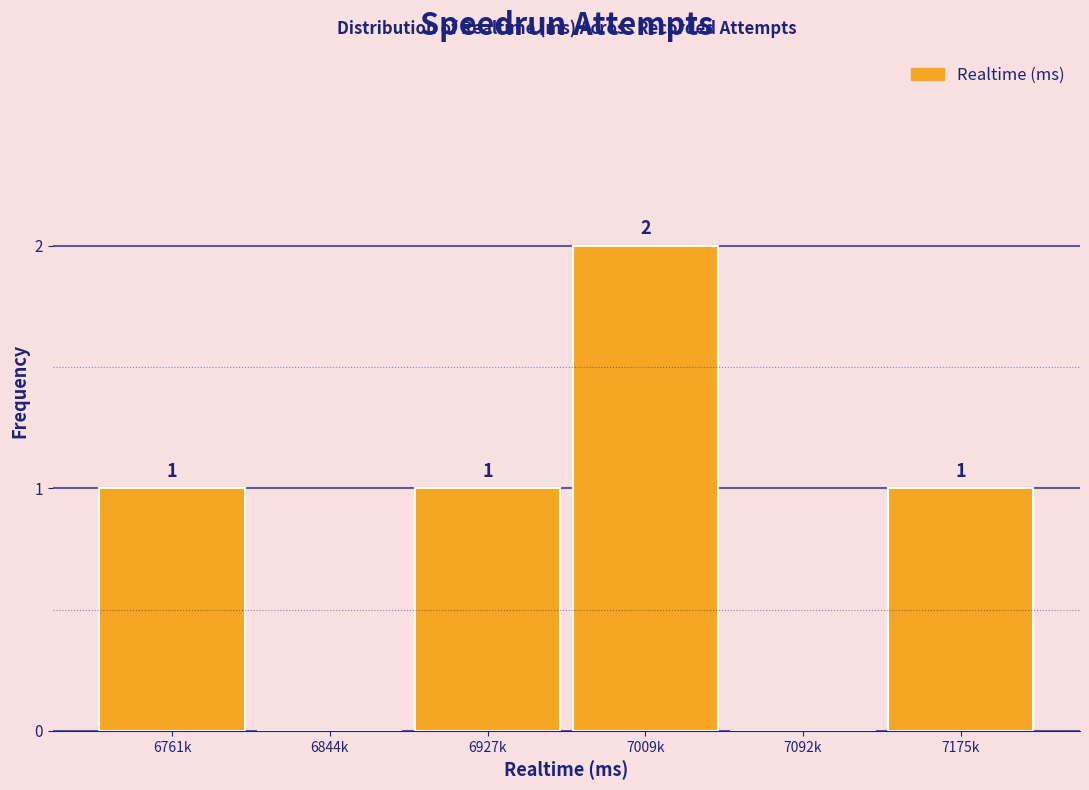

Reading left to right, what are all the values shown in this chart?

6761k=1	6844k=0	6927k=1	7009k=2	7092k=0	7175k=1